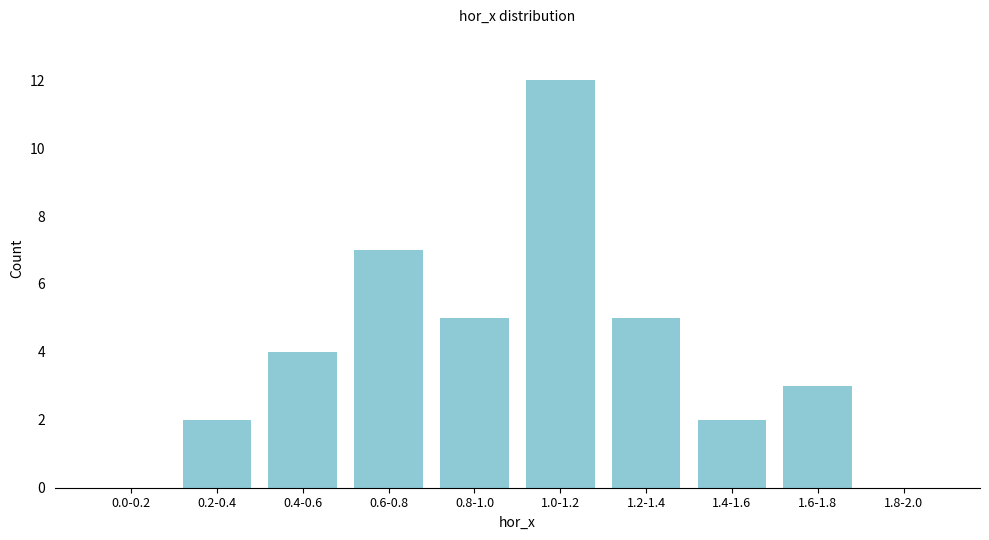

Reading left to right, transcribe all the data shown in this chart.

0.0-0.2=0	0.2-0.4=2	0.4-0.6=4	0.6-0.8=7	0.8-1.0=5	1.0-1.2=12	1.2-1.4=5	1.4-1.6=2	1.6-1.8=3	1.8-2.0=0